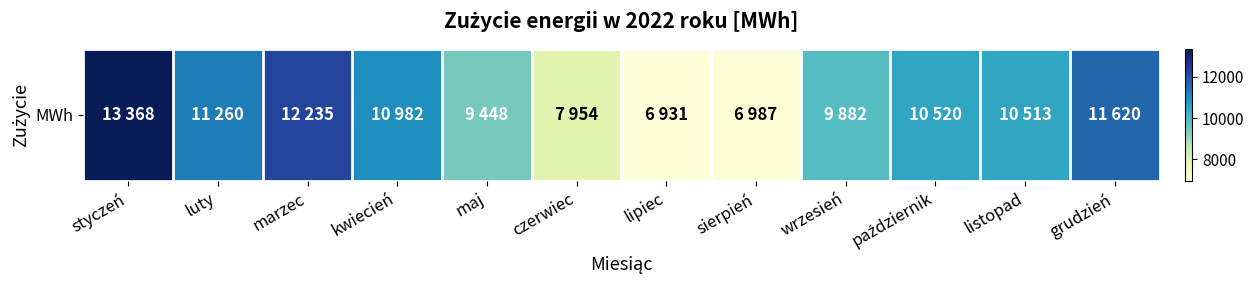

Reading right to left, list all the values displayed in this chart.

11620	10513	10520	9882	6987	6931	7954	9448	10982	12235	11260	13368